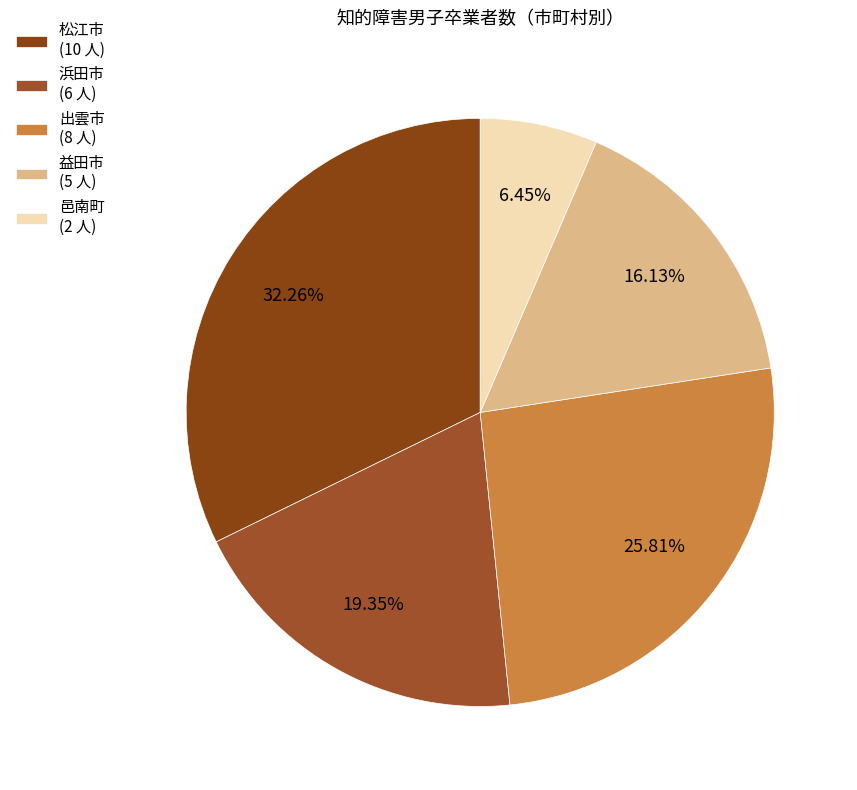

What is the total percentage of 邑南町 and 益田市?

22.6%